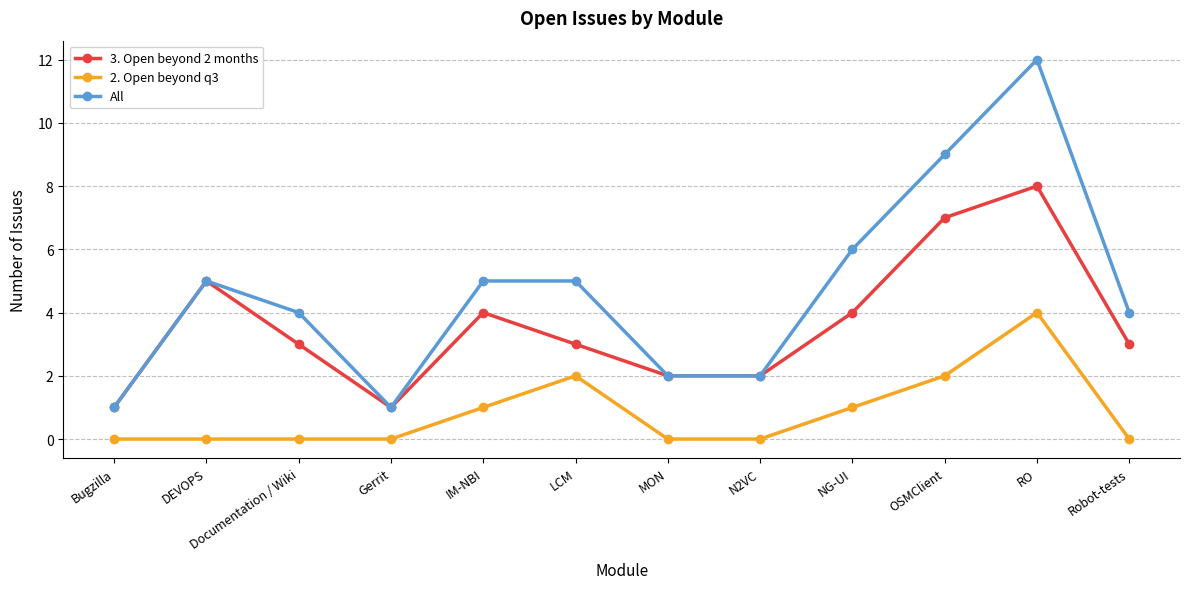

What is the sum of the All values at Documentation / Wiki and IM-NBI?

9